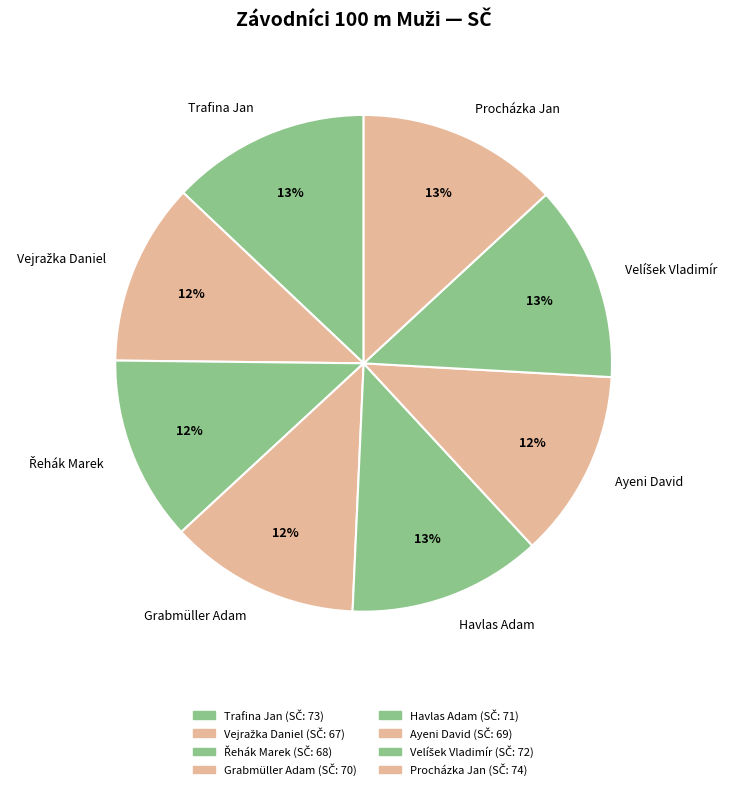

Is there any slice that represents more than half of the pie?

No